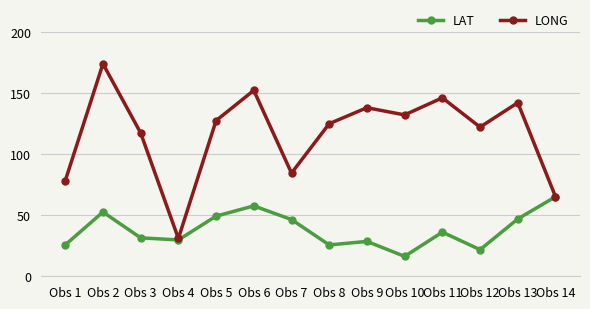

Rank the series by their average value, from highest to lowest.

LONG, LAT